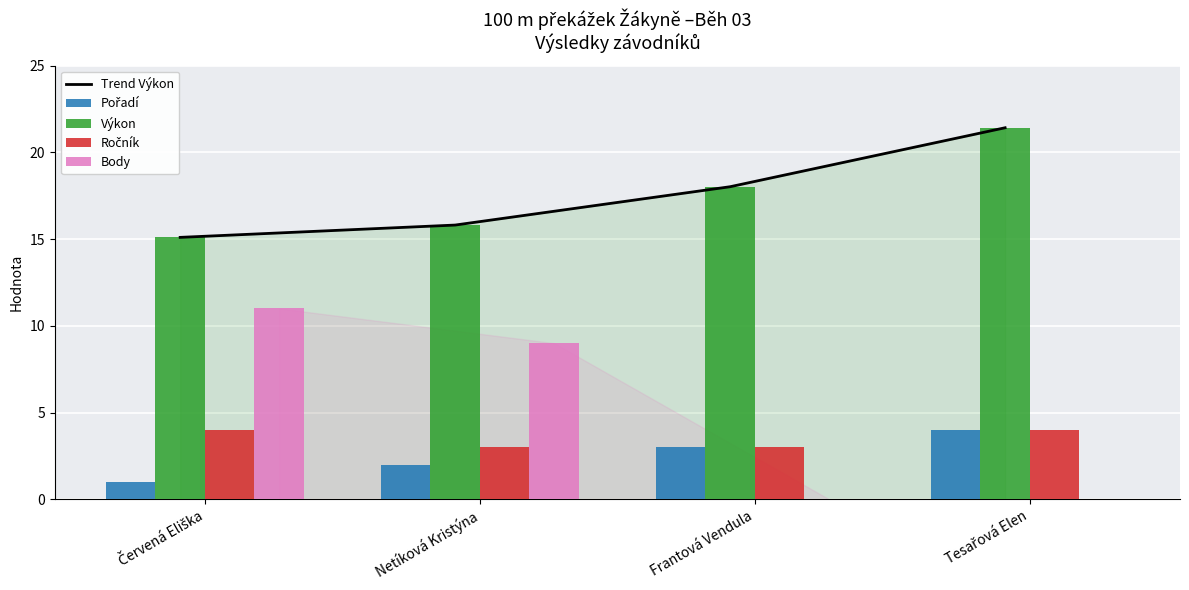

Reading left to right, what are all the values shown in this chart?

Trend Výkon: 15.1	15.8	18.0	21.4
Pořadí: 1.0	2.0	3.0	4.0
Výkon: 15.1	15.8	18.0	21.4
Ročník: 4.0	3.0	3.0	4.0
Body: 11.0	9.0	0.0	0.0